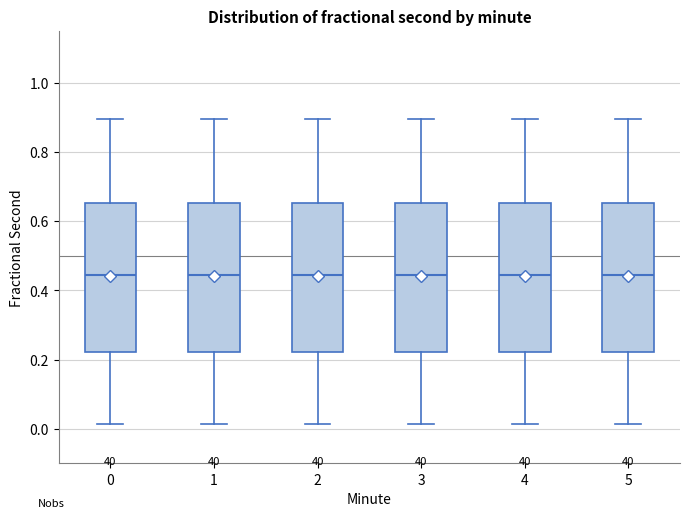

Reading left to right, read every box against the y-axis: the position of its median line, the range the box covers, and the ends of its whiskers. The values are not printed on the chart, so give them approximately, as read against the axis.

0: median 0.44, box 0.22 to 0.66, whiskers 0.02 to 0.90
1: median 0.44, box 0.22 to 0.66, whiskers 0.02 to 0.90
2: median 0.44, box 0.22 to 0.66, whiskers 0.02 to 0.90
3: median 0.44, box 0.22 to 0.66, whiskers 0.02 to 0.90
4: median 0.44, box 0.22 to 0.66, whiskers 0.02 to 0.90
5: median 0.44, box 0.22 to 0.66, whiskers 0.02 to 0.90